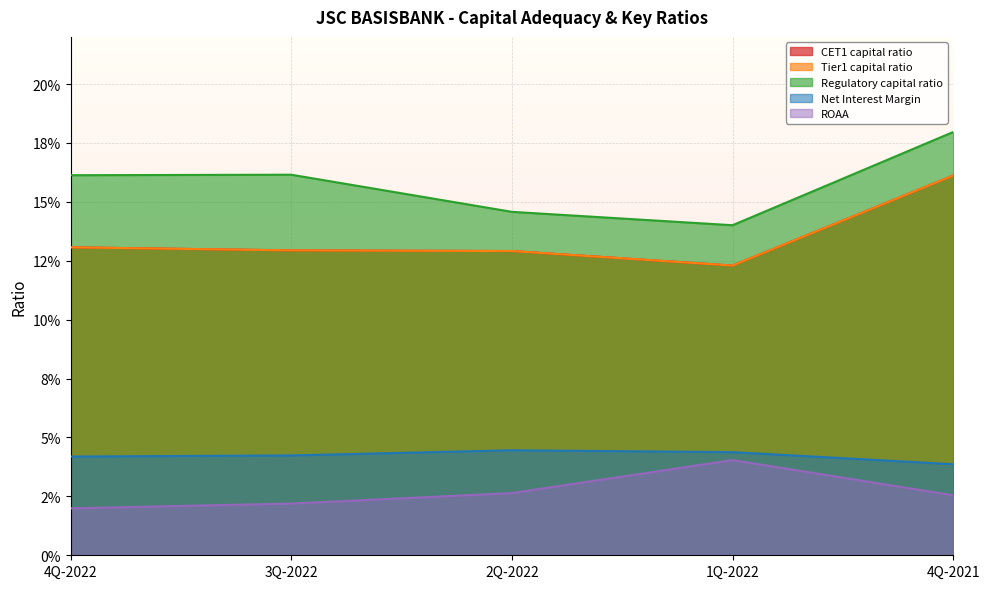

Does the chart display data point markers on the line(s)?

No